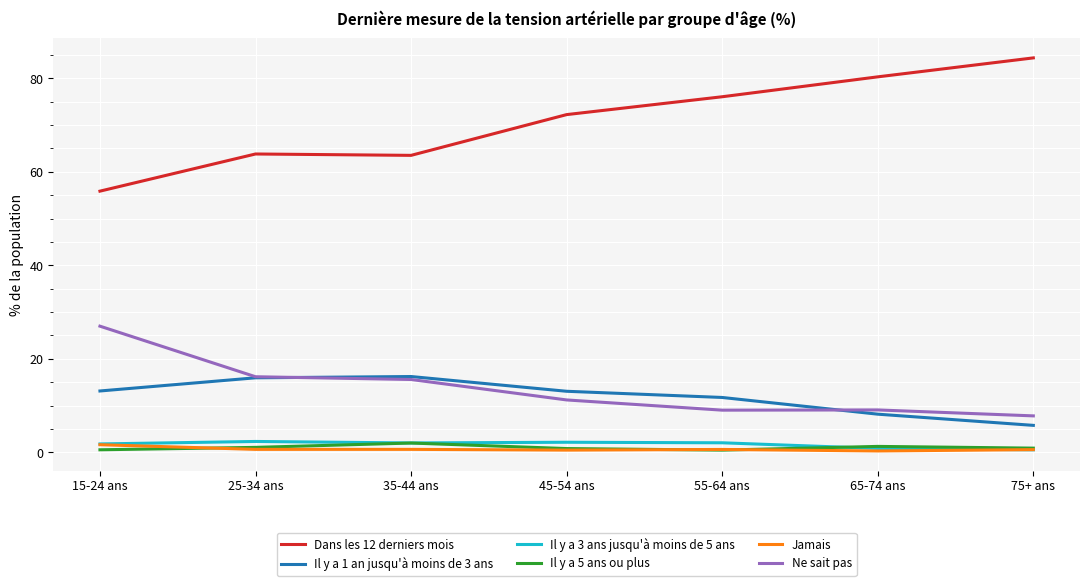

What is the sum of all Il y a 5 ans ou plus values?

7.1